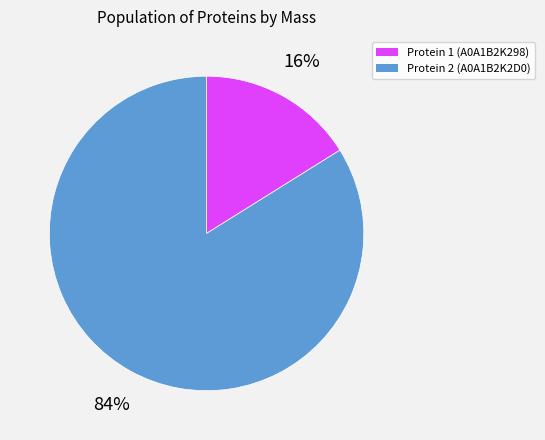

To the nearest percent, what is the difference between the largest and smallest slice percentages?

68%